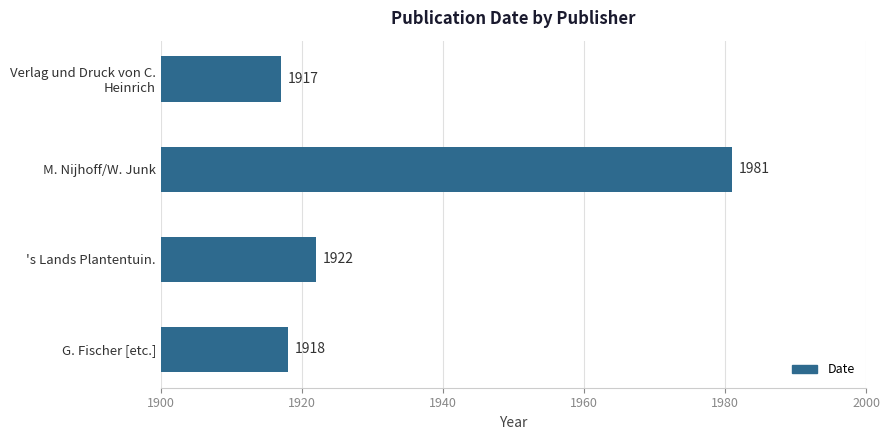

What is the difference between the maximum and minimum values?

64